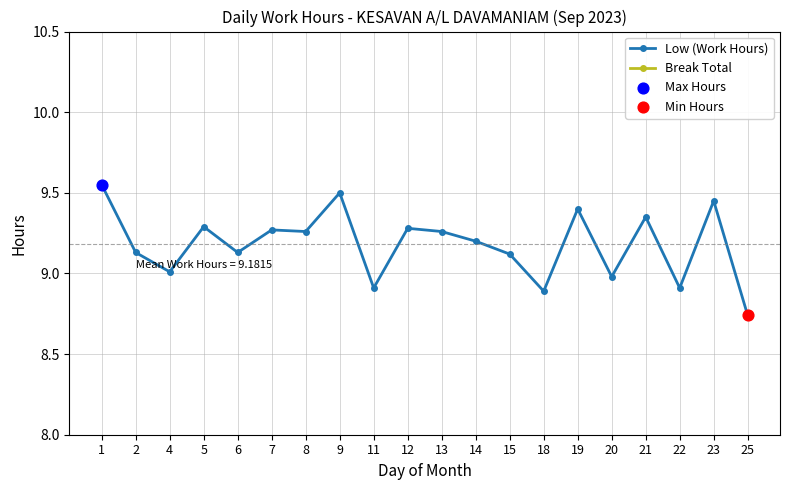

Which series has the largest total across all categories?

Low (Work Hours)